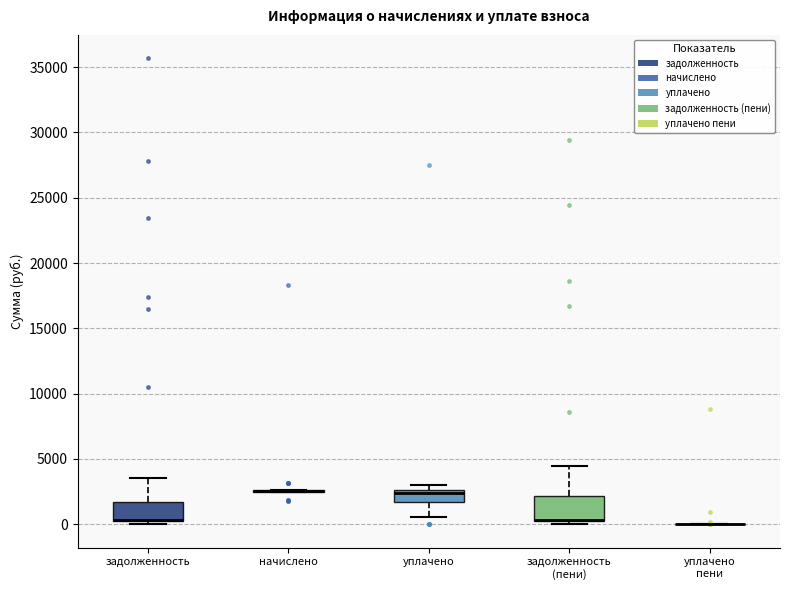

Reading left to right, transcribe this box plot: for each box, give where its median line is, the range the box spans, and where its two whiskers end, as read against the y-axis. The values are not printed on the chart, so give them approximately, as read against the axis.

задолженность: median 500 (drawn on the box's lower edge), box 500 to 1500, whiskers 0 to 3500
начислено: box collapsed to a line at 2500, whiskers 2500 to 2500
уплачено: median 2500 (just below the box's upper edge), box 1500 to 2500, whiskers 500 to 3000
задолженность (пени): median 500 (drawn on the box's lower edge), box 500 to 2000, whiskers 0 to 4500
уплачено пени: box collapsed to a line at 0, whiskers 0 to 0